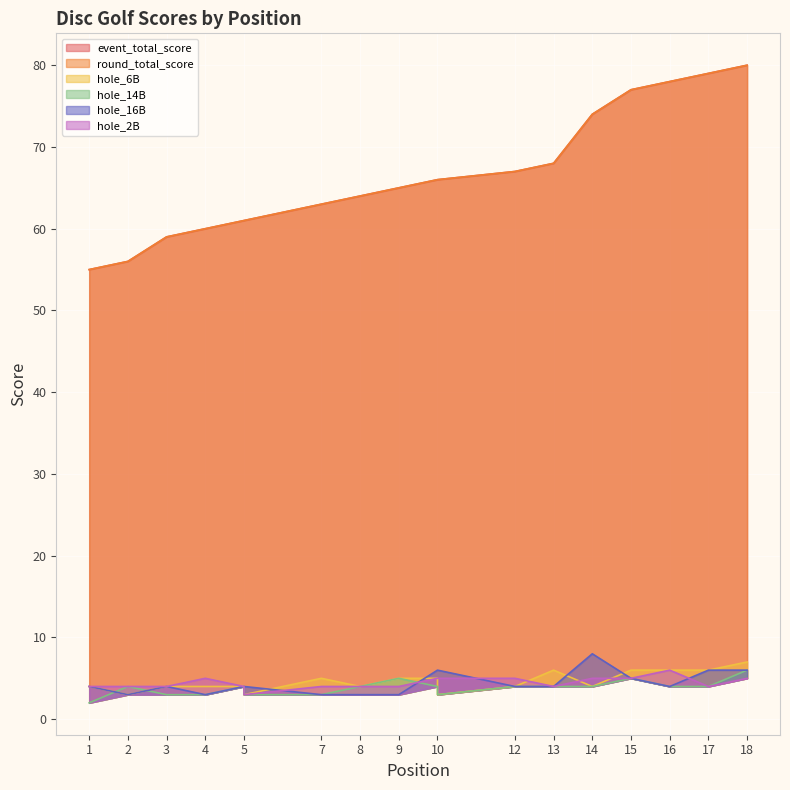

The hole_2B series shows 2 at 13. True or false?

False